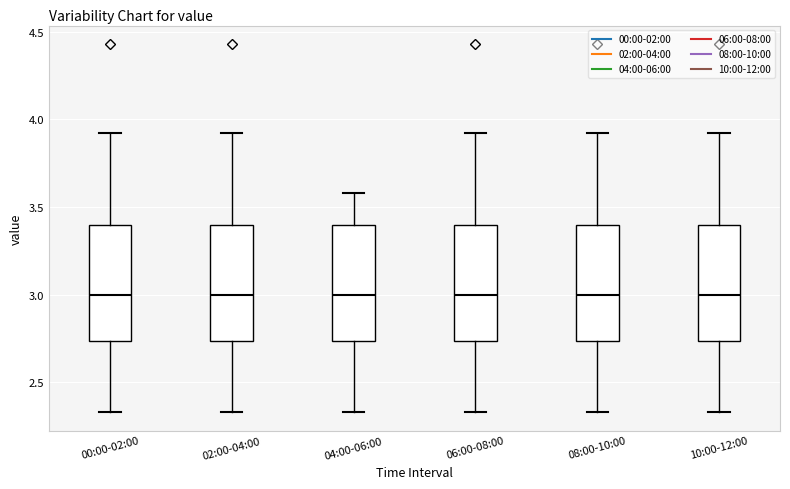

Reading left to right, read every box against the y-axis: the position of its median line, the range the box covers, and the ends of its whiskers. The values are not printed on the chart, so give them approximately, as read against the axis.

00:00-02:00: median 3.00, box 2.75 to 3.40, whiskers 2.35 to 3.90
02:00-04:00: median 3.00, box 2.75 to 3.40, whiskers 2.35 to 3.90
04:00-06:00: median 3.00, box 2.75 to 3.40, whiskers 2.35 to 3.60
06:00-08:00: median 3.00, box 2.75 to 3.40, whiskers 2.35 to 3.90
08:00-10:00: median 3.00, box 2.75 to 3.40, whiskers 2.35 to 3.90
10:00-12:00: median 3.00, box 2.75 to 3.40, whiskers 2.35 to 3.90